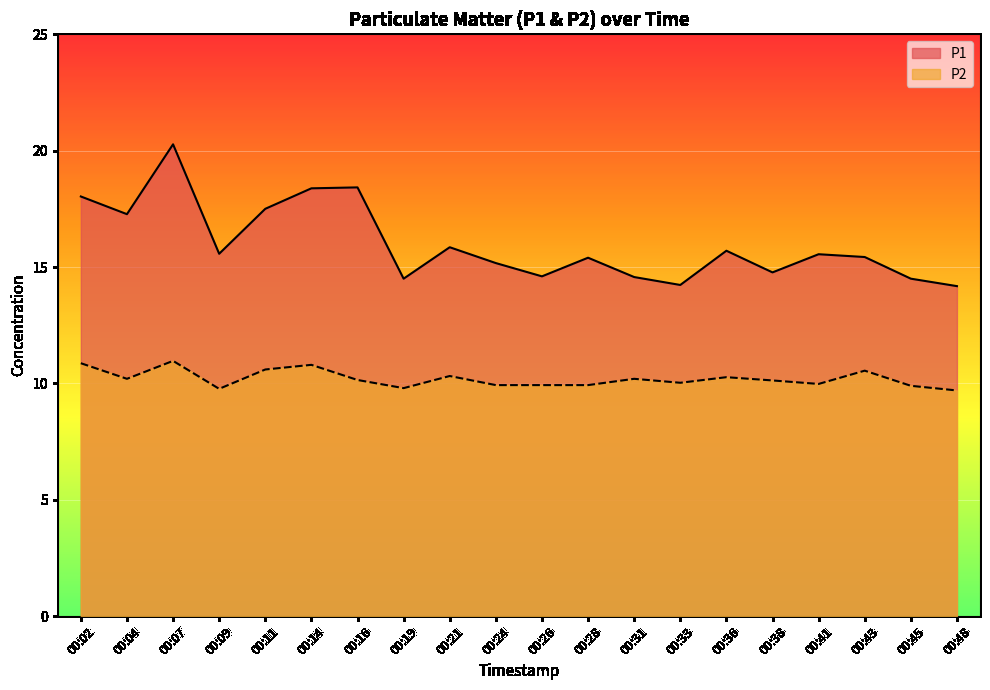

Where is P2 nearest to the value 10?

00:41